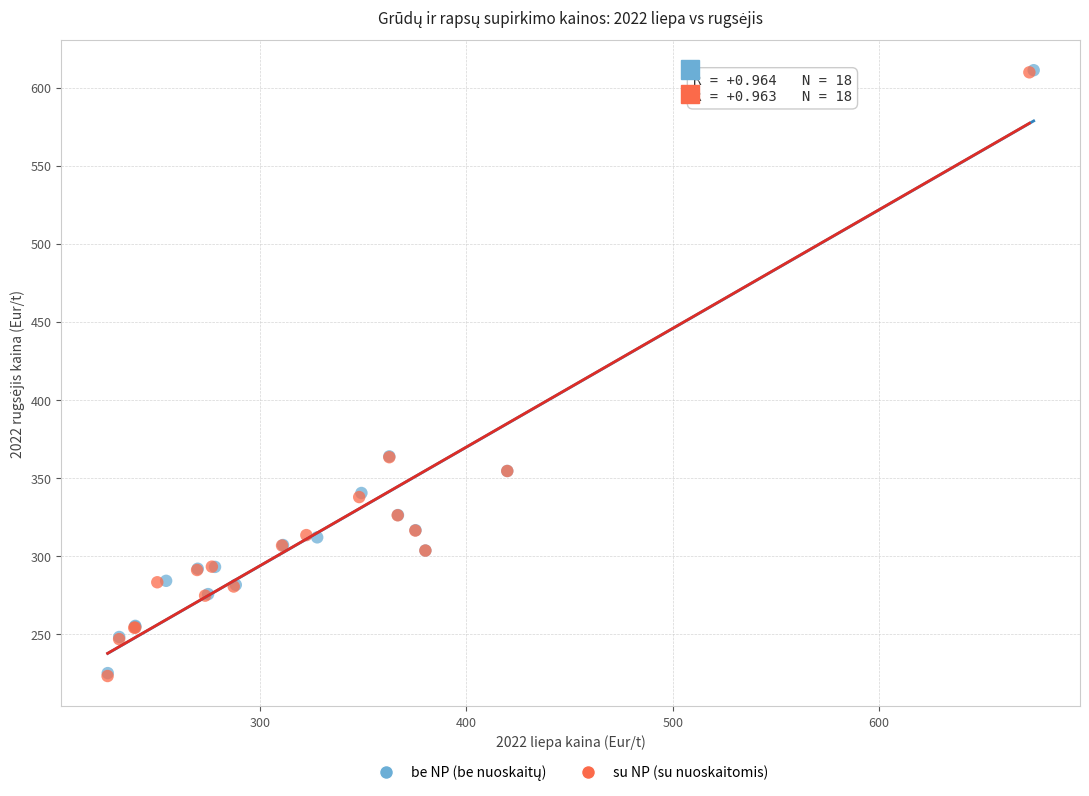

Which series has the largest Y range (max minus min)?

su NP (su nuoskaitomis)